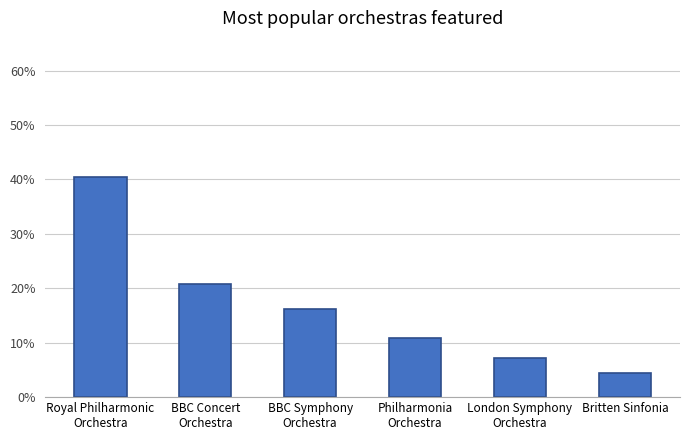

What is the value of the 2nd bar from the left?

20.7